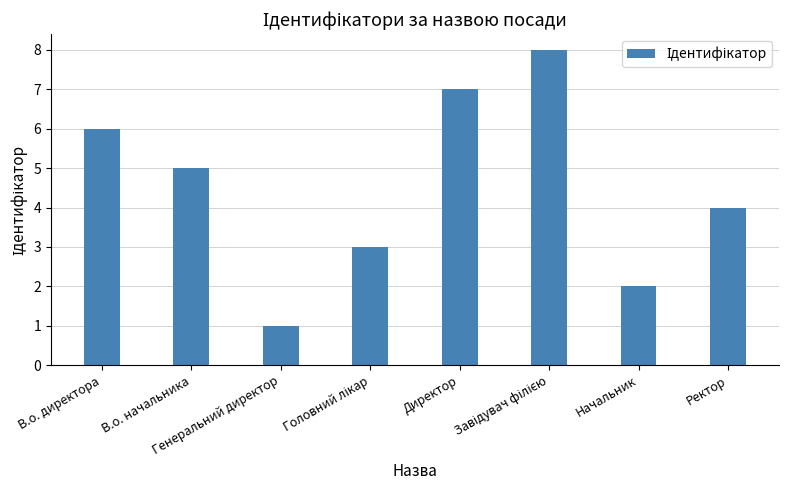

What is the greatest value displayed?

8